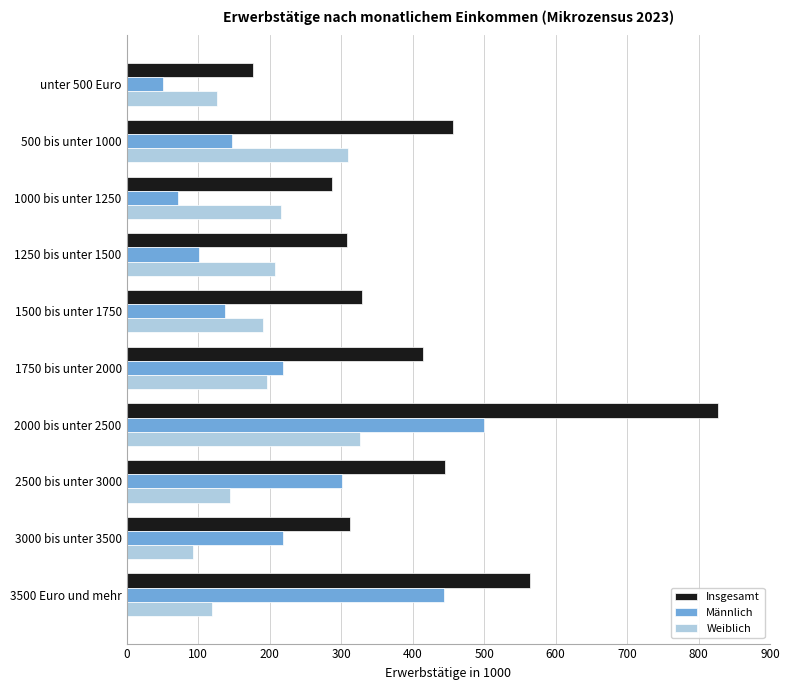

How many series are shown in this chart?

3